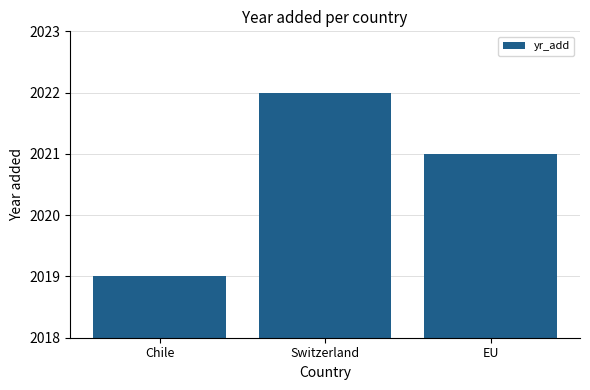

Reading left to right, extract all data points from this chart.

Chile=2019	Switzerland=2022	EU=2021